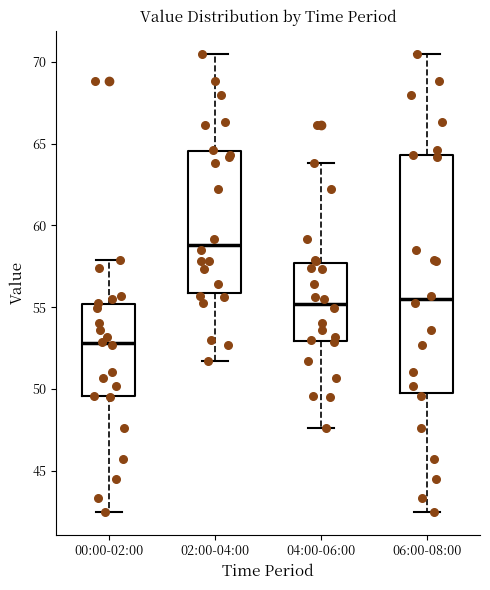

Which box has the lowest median line?

00:00-02:00